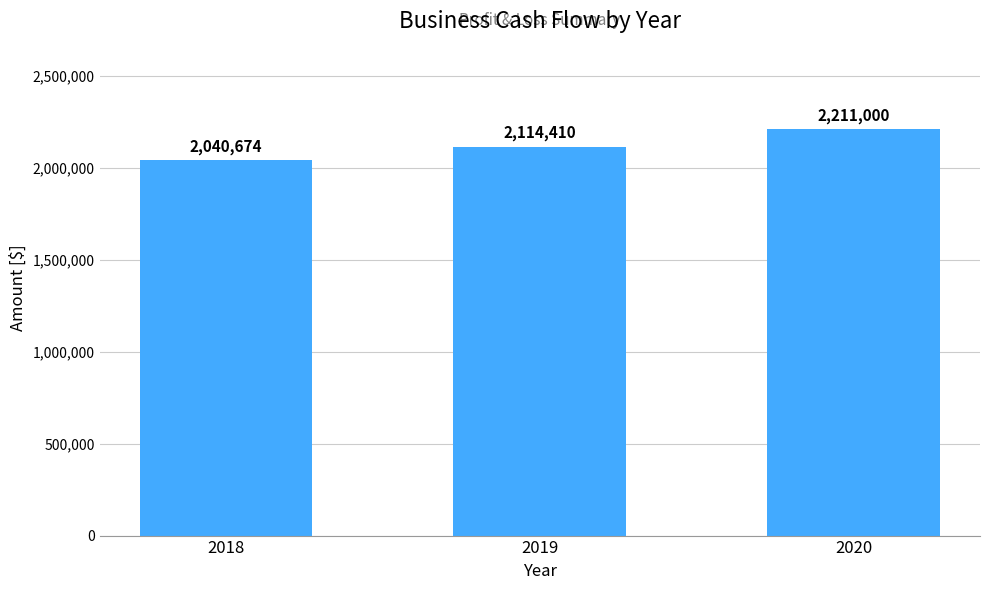

Where is the data nearest to the value 2125837?

2019